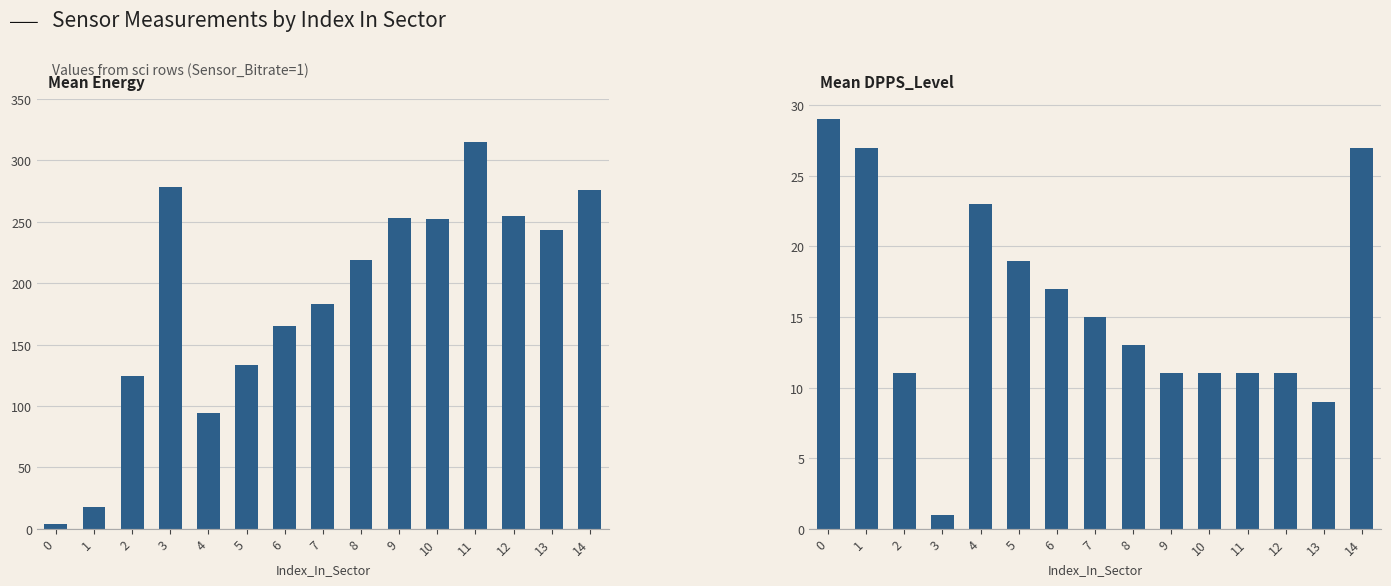

Rank the series by their average value, from highest to lowest.

Mean Energy by Sector, Mean DPPS_Level by Sector